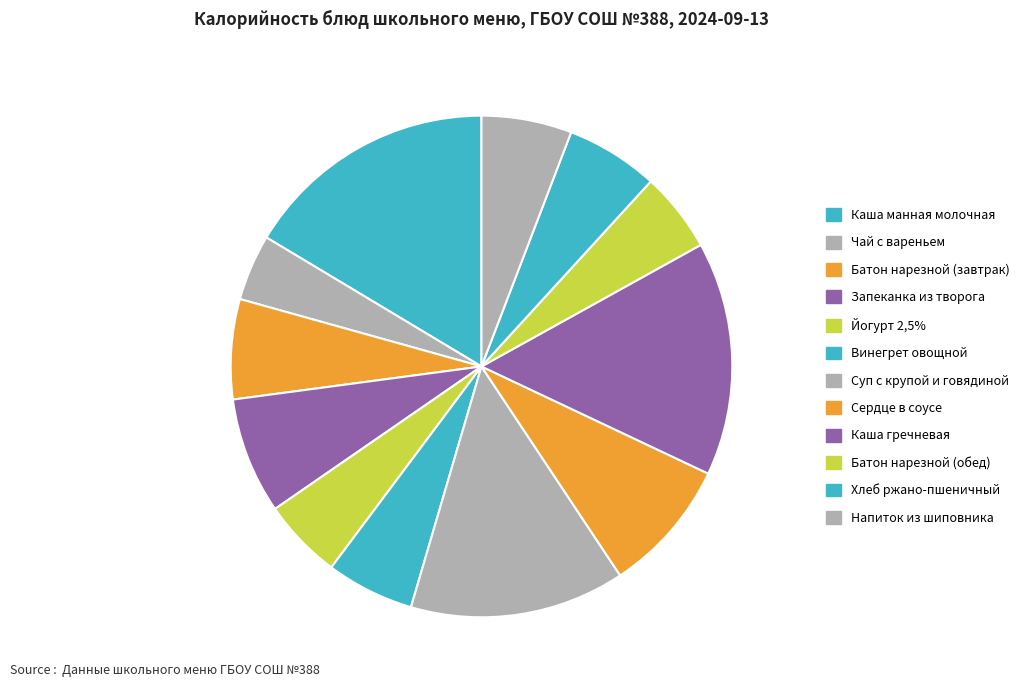

How many segments does this pie chart have?

12